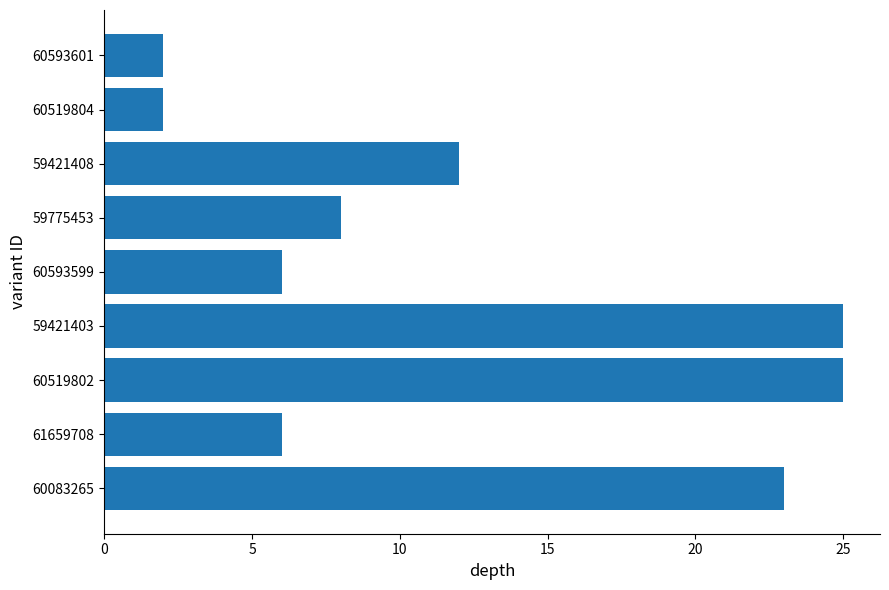

Reading top to bottom, extract all data points from this chart.

2	2	12	8	6	25	25	6	23